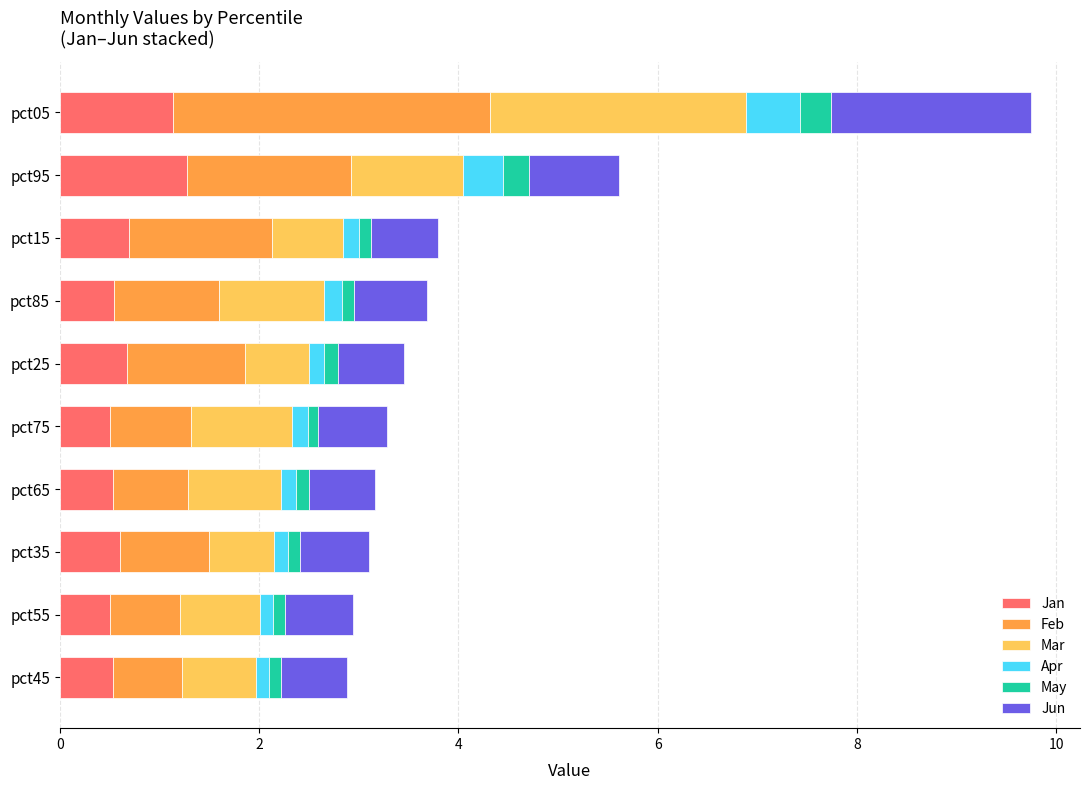

True or false: Jan has a value of 0.6 at pct35.

True